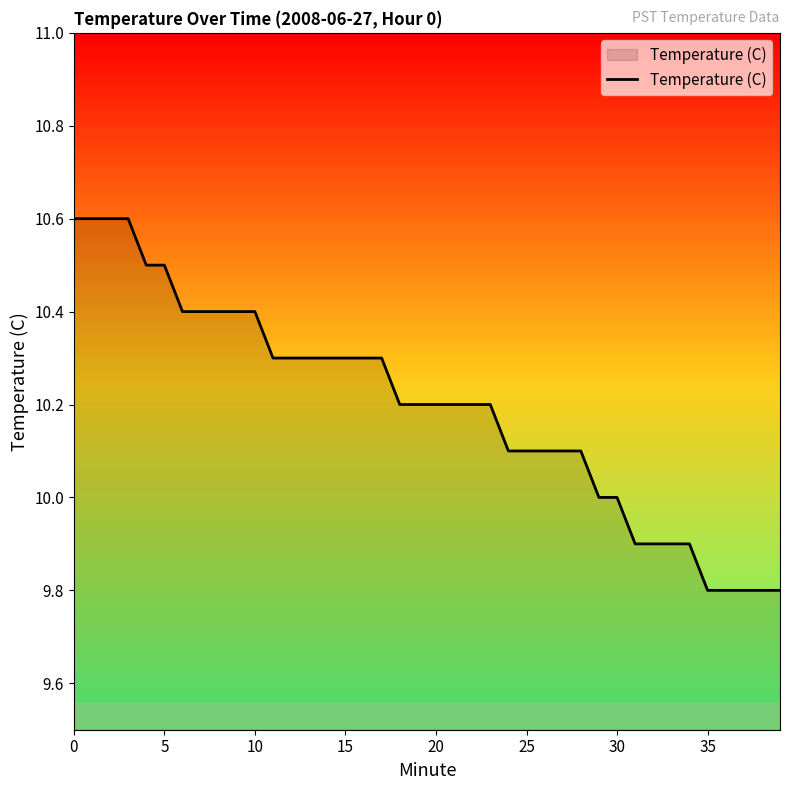

Reading left to right, list all the values displayed in this chart.

10.6	10.6	10.6	10.6	10.5	10.5	10.4	10.4	10.4	10.4	10.4	10.3	10.3	10.3	10.3	10.3	10.3	10.3	10.2	10.2	10.2	10.2	10.2	10.2	10.1	10.1	10.1	10.1	10.1	10.0	10.0	9.9	9.9	9.9	9.9	9.8	9.8	9.8	9.8	9.8